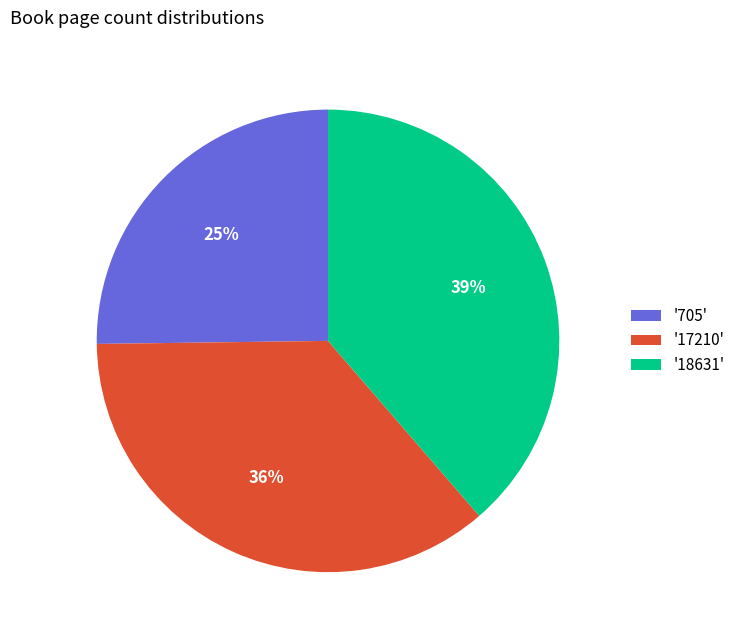

The '18631' slice represents 39% of the pie. True or false?

True